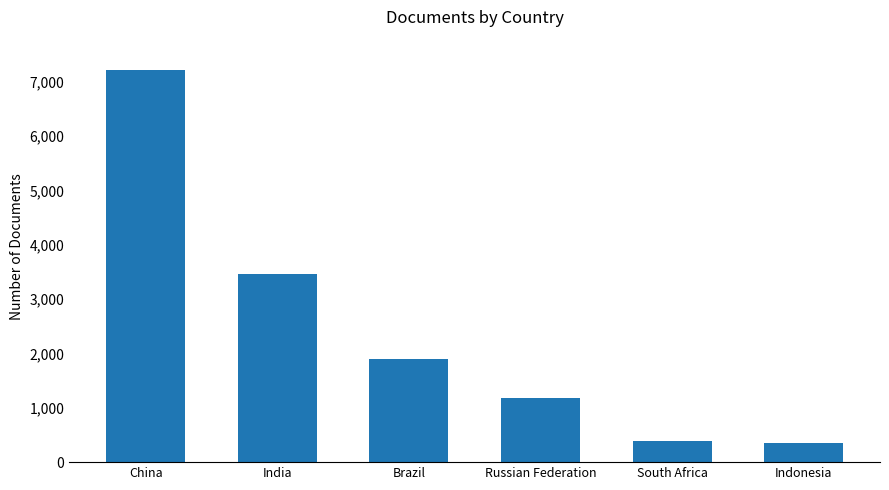

What is the change in value from Russian Federation to Indonesia?

-828